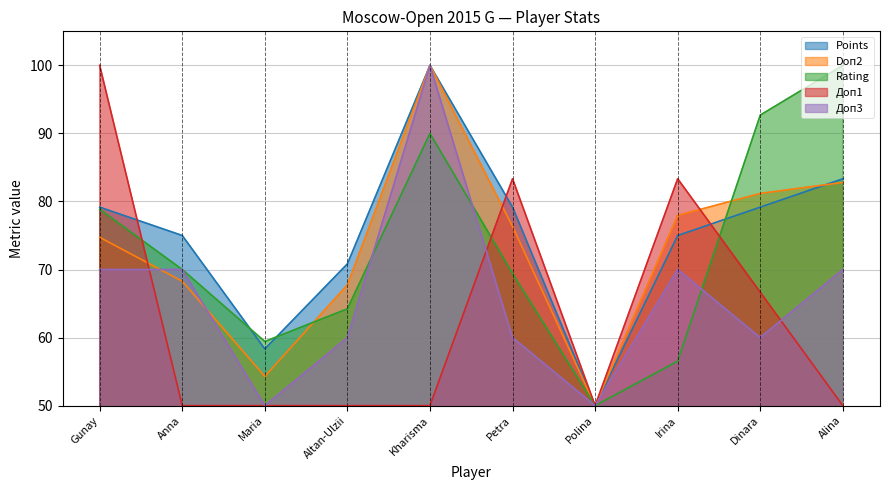

What is the highest value of the Доп1 series?

100.0